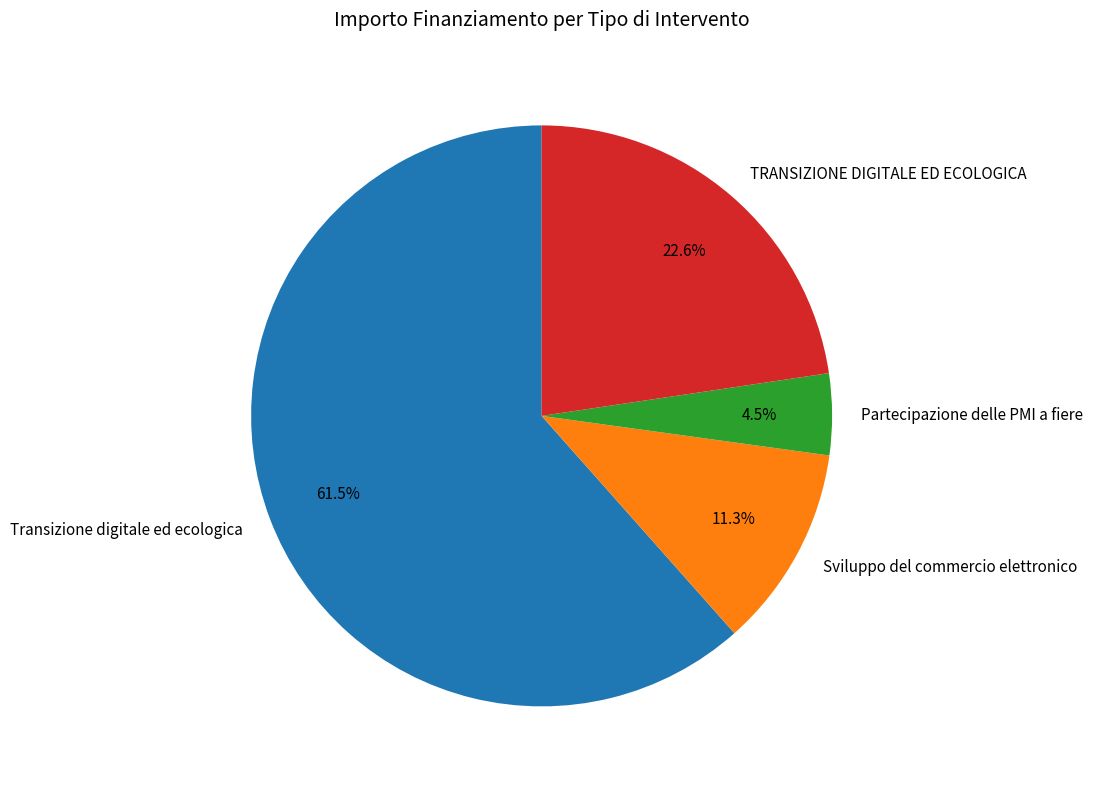

What is the total percentage of Partecipazione delle PMI a fiere and Transizione digitale ed ecologica?

66.1%